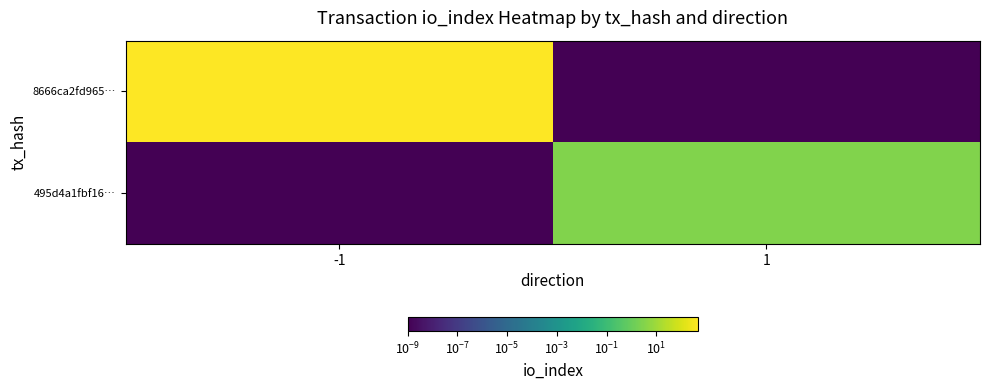

Reading left to right, what are all the values shown in this chart?

8666ca2fd965…: -1=471.0	1=0.0
495d4a1fbf16…: -1=0.0	1=3.0